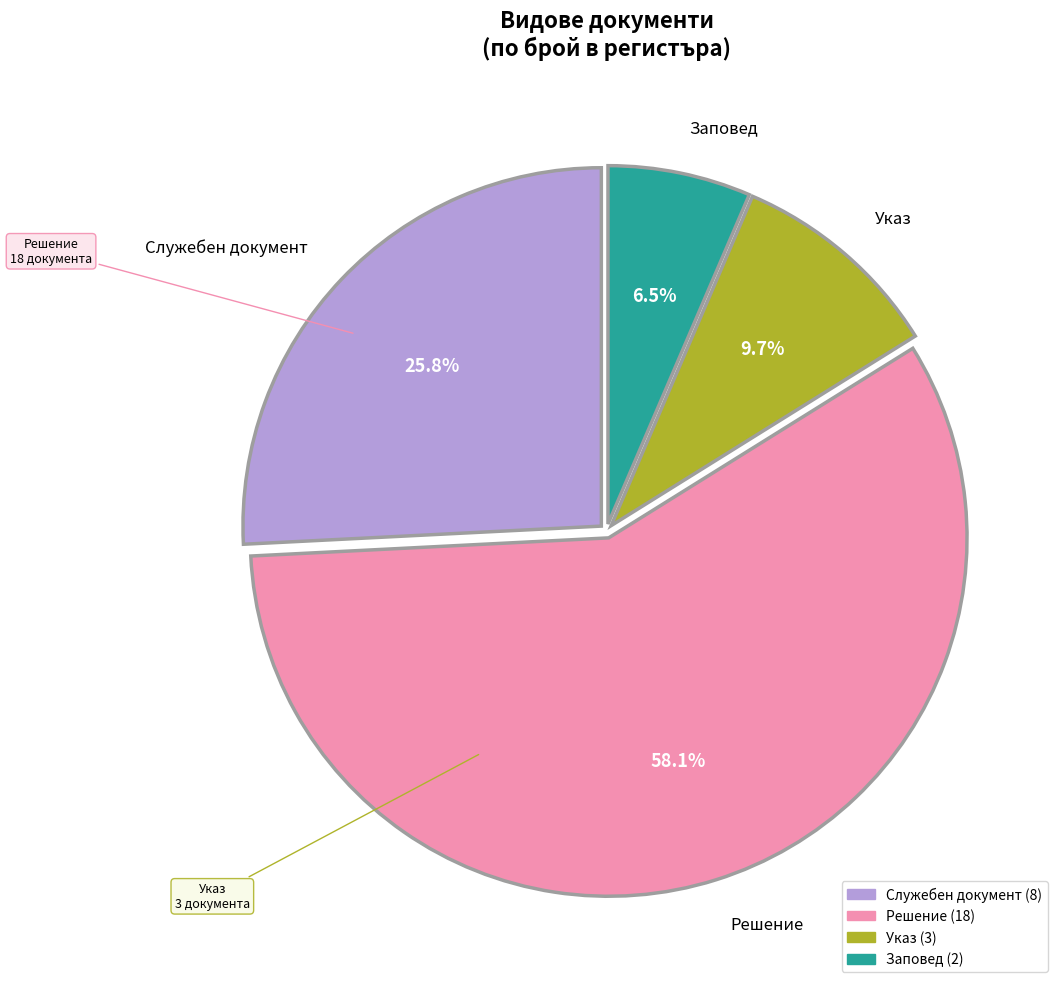

How many segments does this pie chart have?

4